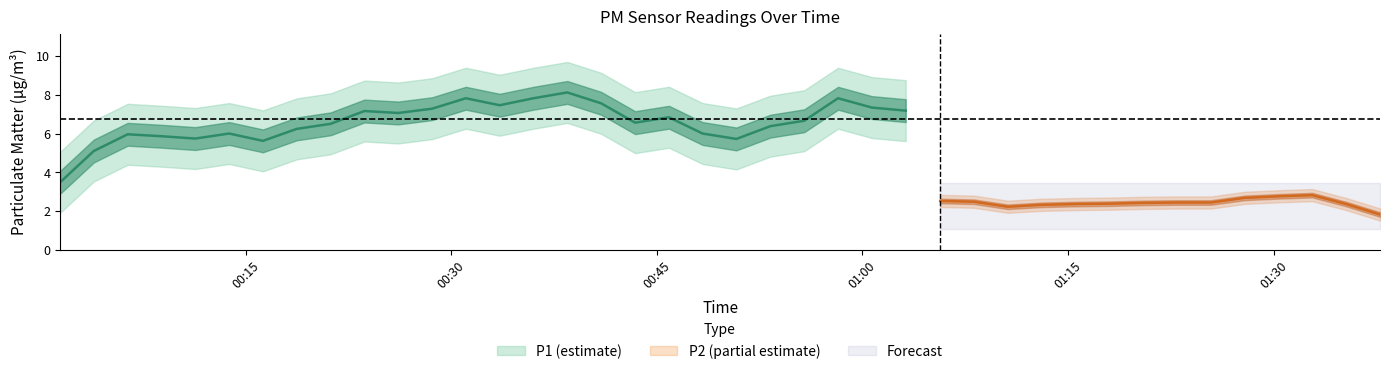

Which series has the widest spread of values?

P1